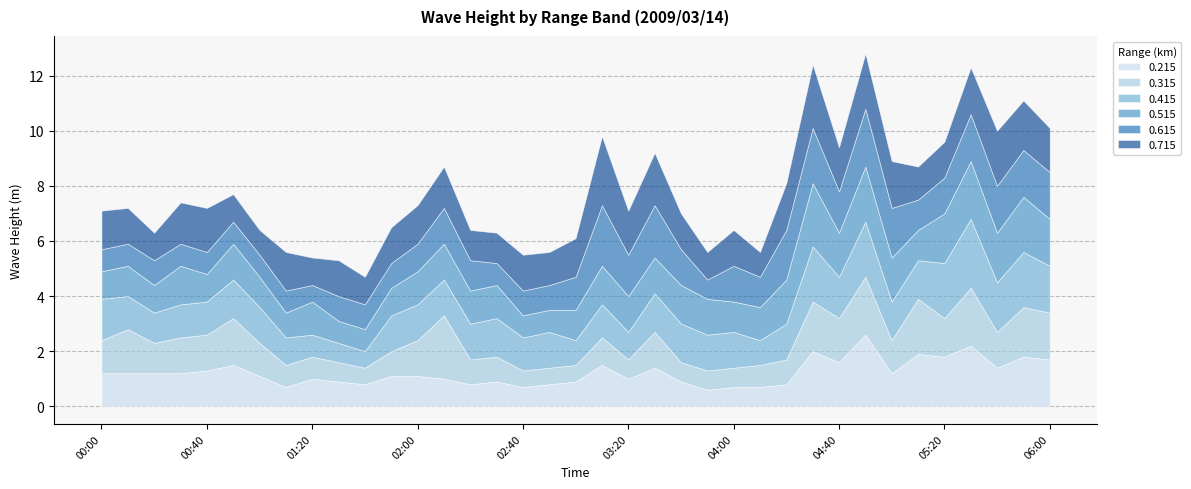

At which label does 0.215 first exceed 1?

00:00